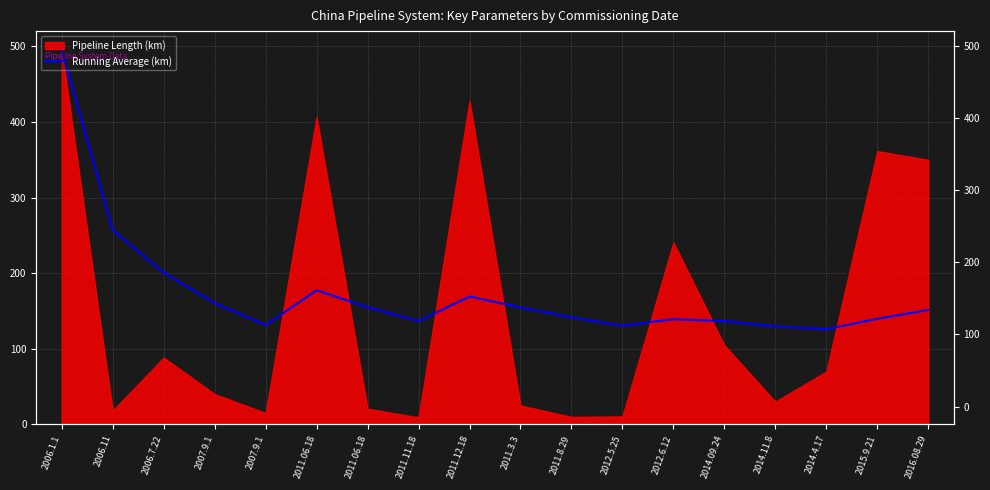

The chart shows a value of 136.1 at 2006.1.1. True or false?

False